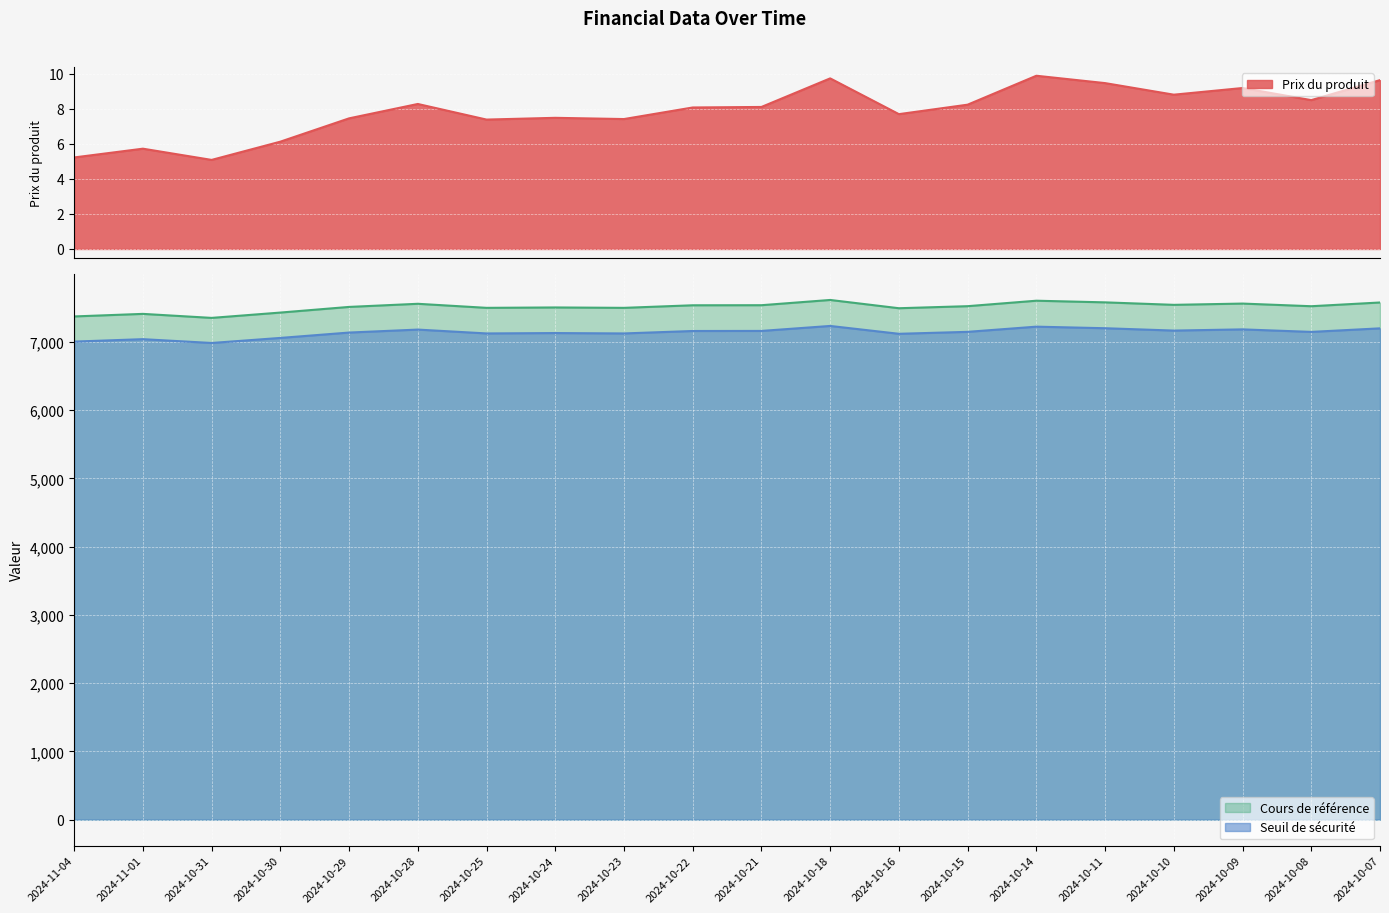

How many series are shown in this chart?

3